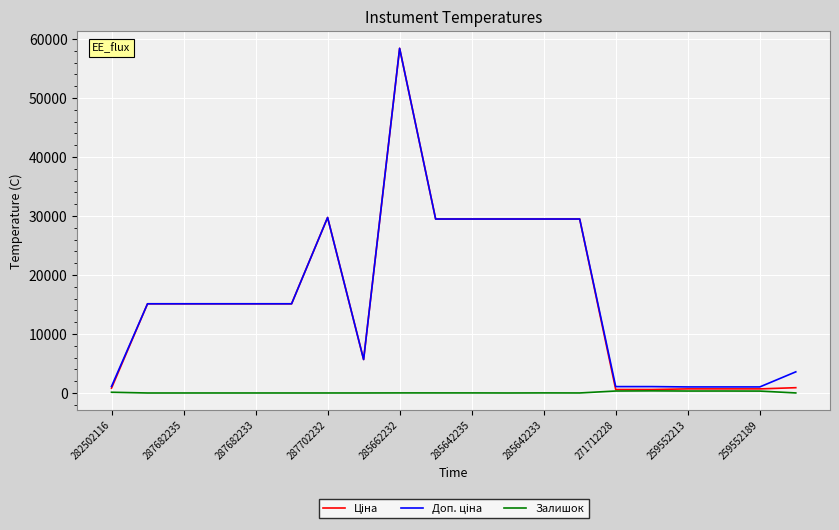

What is the greatest value displayed?

58426.5